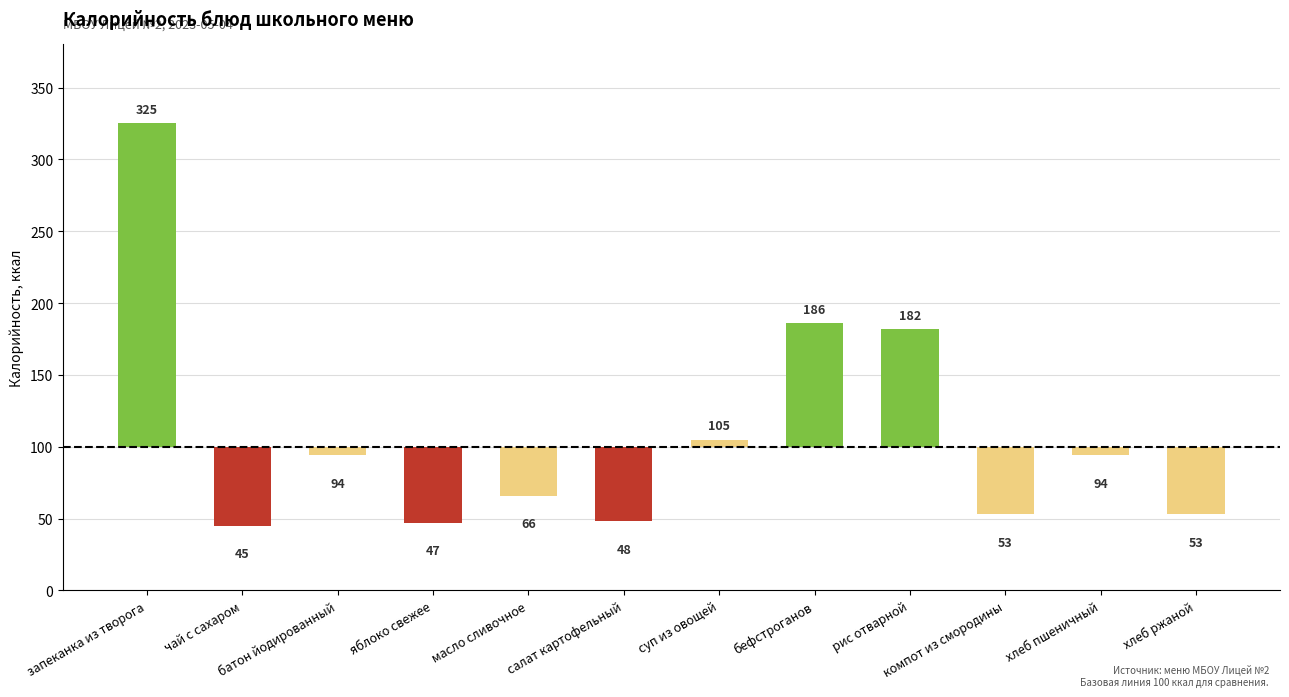

Is it true that the value at хлеб ржаной is -62?

False